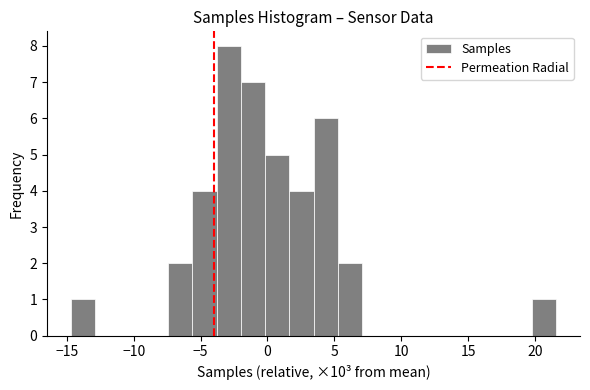

Around what value on the x-axis is the tallest bar? Give the approximate position of its centre, as read against the axis.

-3.0